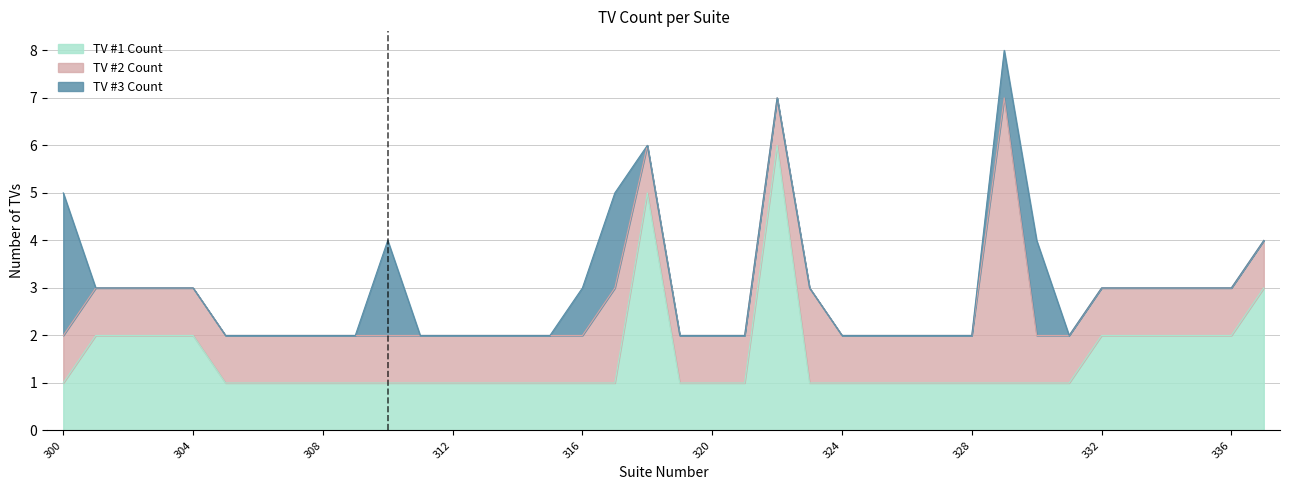

What are all the series names shown in the legend?

TV #1 Count, TV #2 Count, TV #3 Count